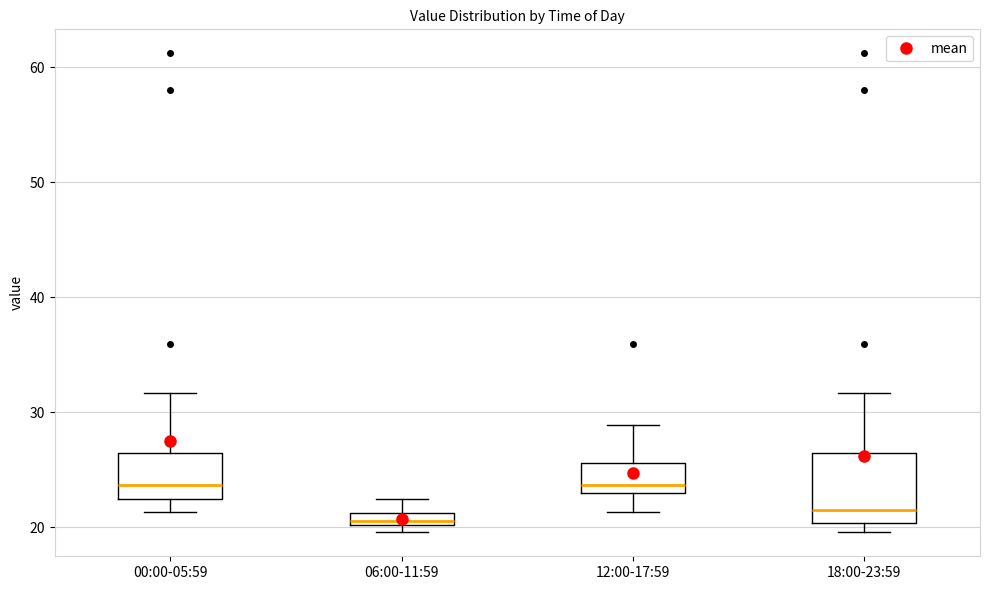

Comparing the boxes themselves (not the whiskers), which one is the tallest?

18:00-23:59